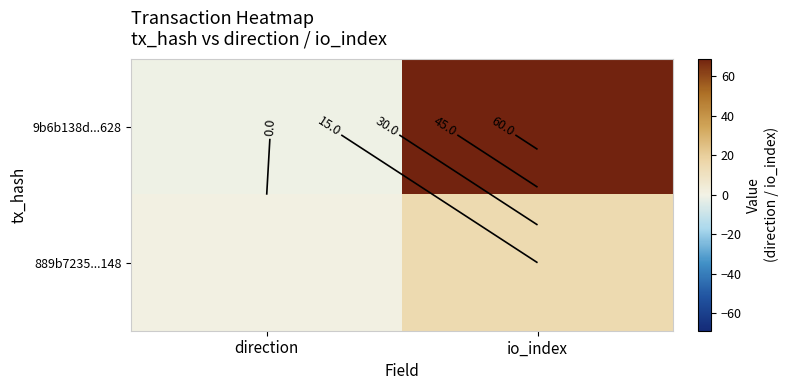

What is the sum of the 9b6b138d...628 values at io_index and direction?

68